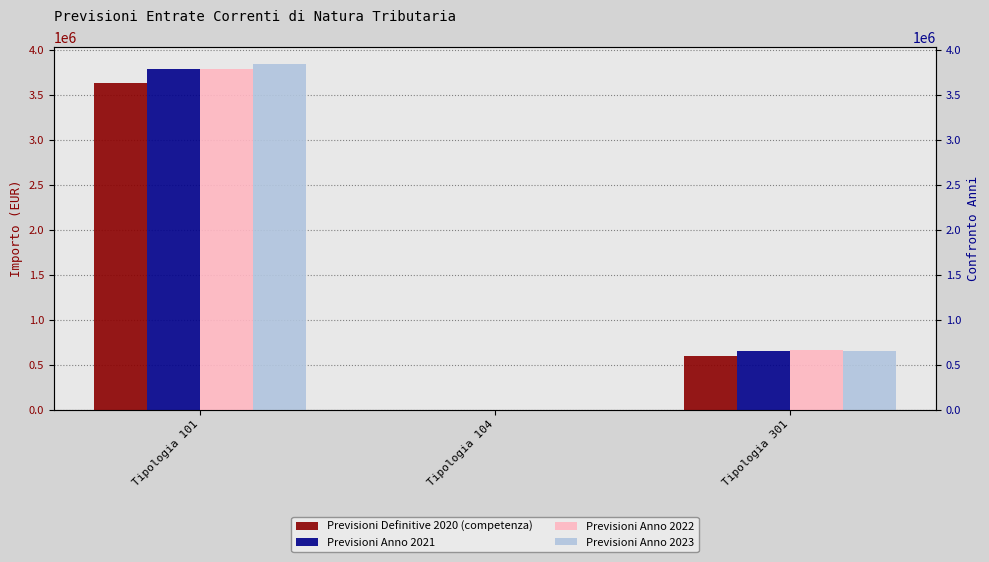

Which series changed the most between Tipologia 101 and Tipologia 301?

Previsioni Anno 2023